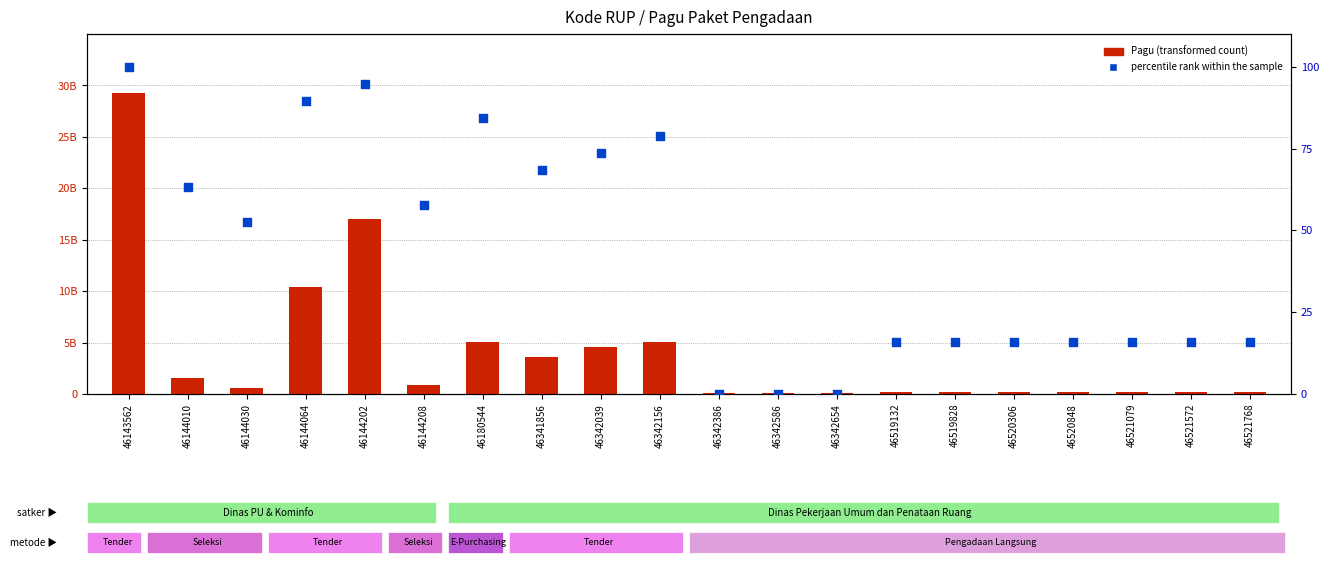

Which series reaches the minimum Y coordinate?

percentile rank within the sample